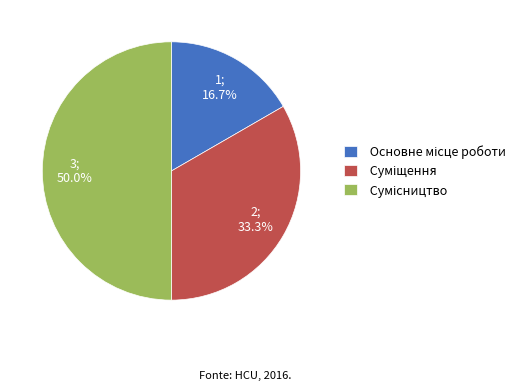

How many slices are in this pie chart?

3